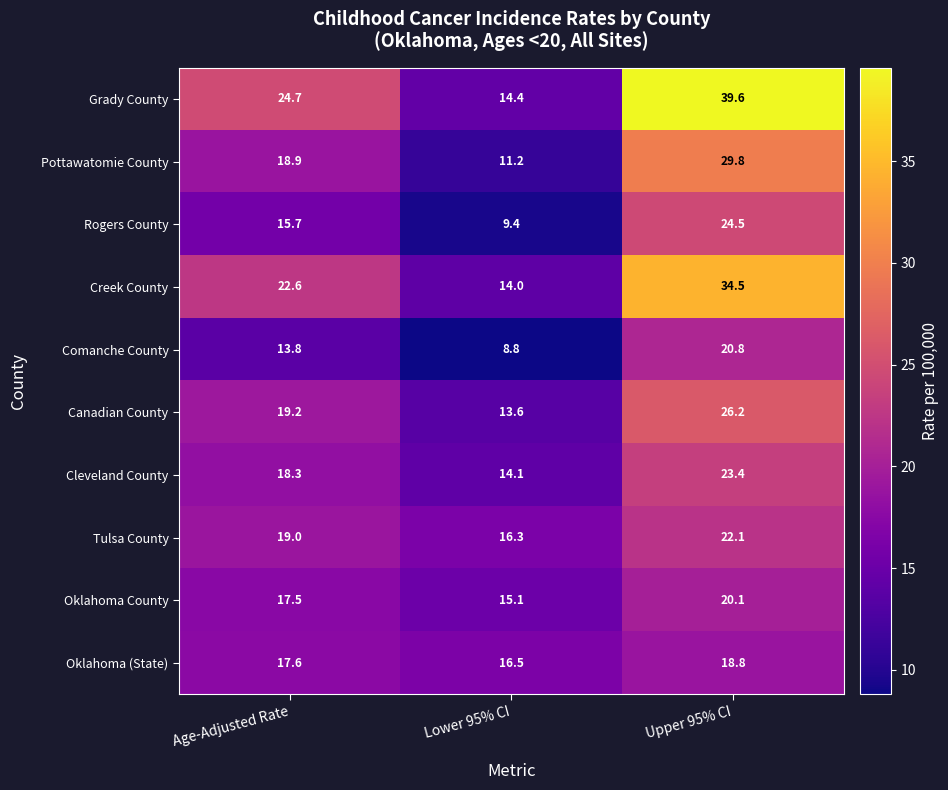

True or false: Creek County has a value of 5.9 at Lower 95% CI.

False